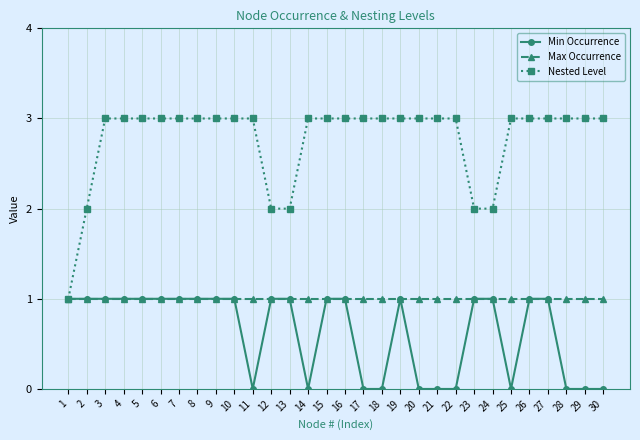

How many lines are shown in the chart?

3